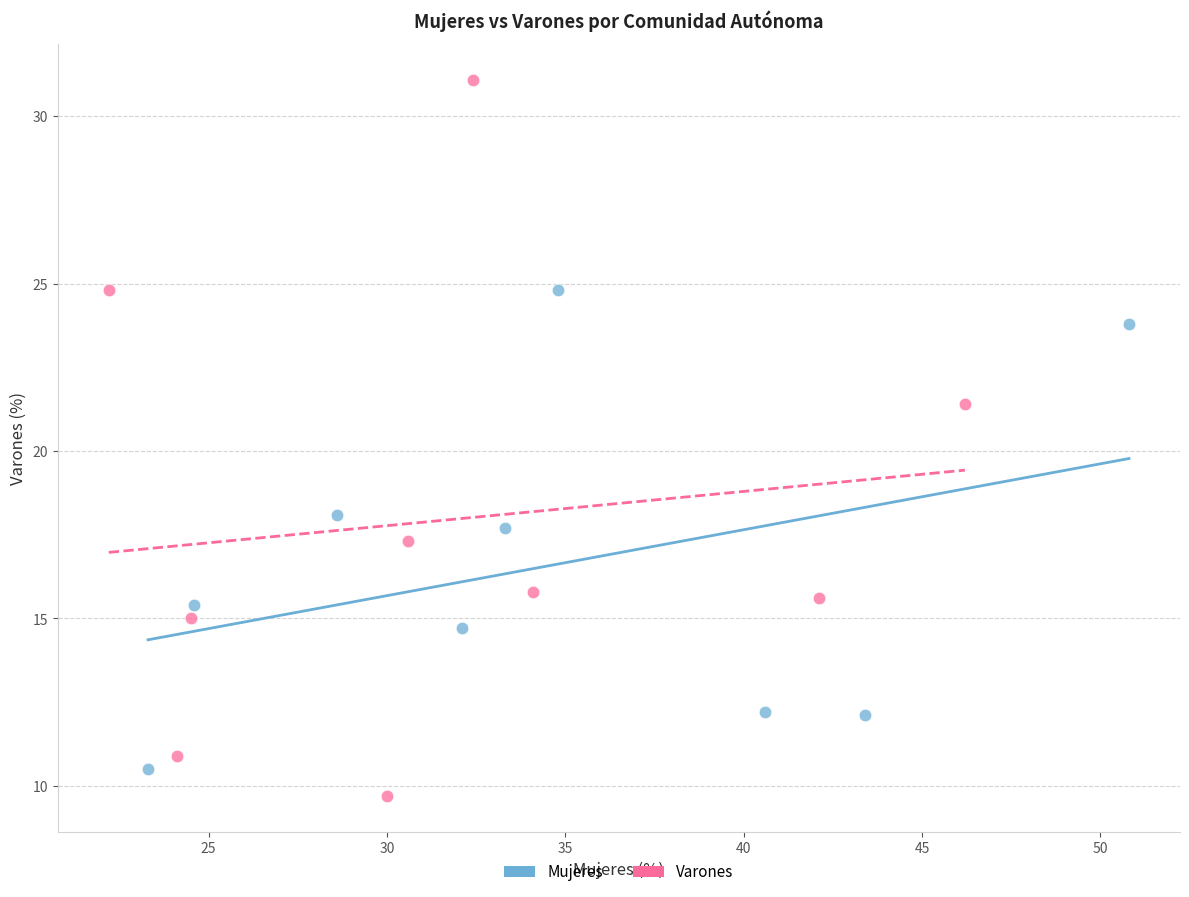

Which series reaches the maximum Y coordinate?

Varones